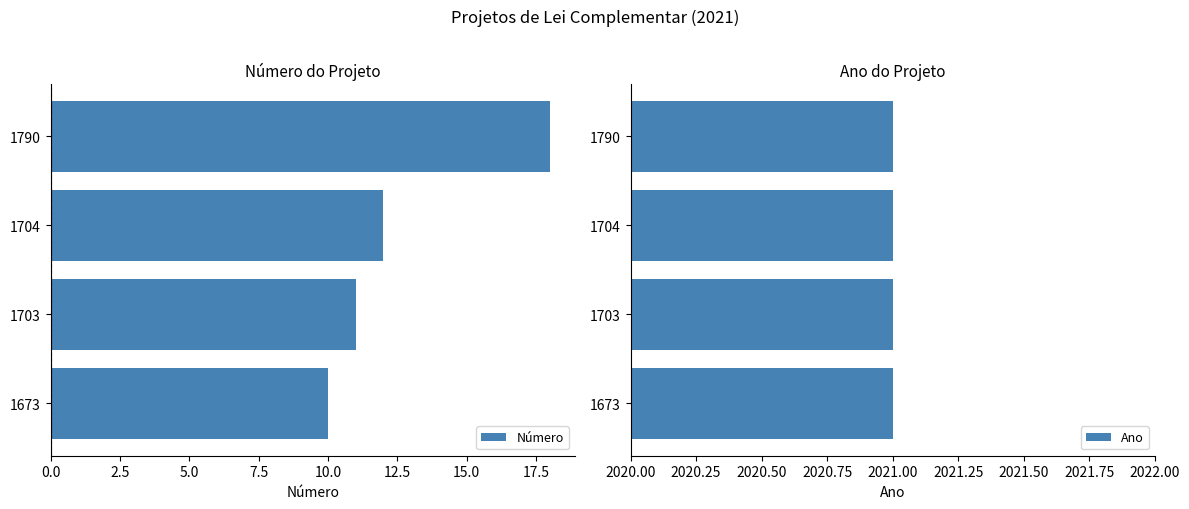

Does the chart contain any negative values?

No